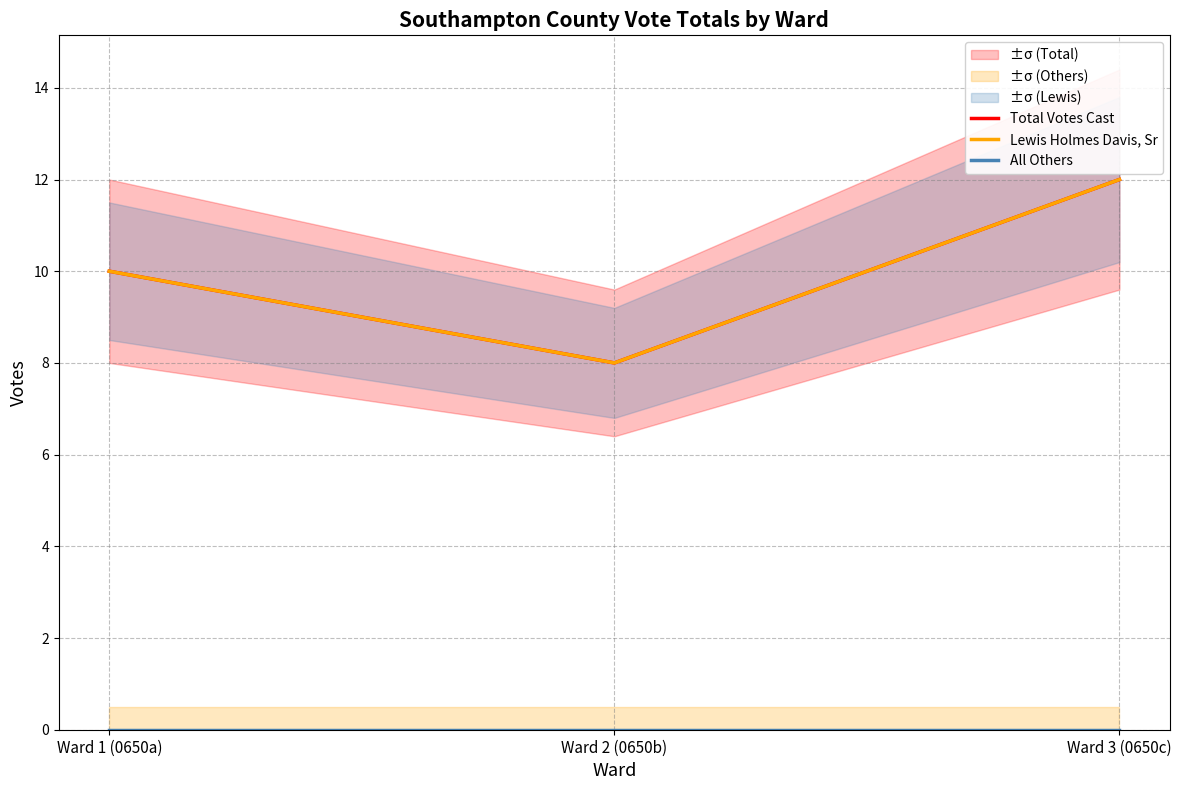

Count the Lewis Holmes Davis, Sr values in the range 8 to 12.

3